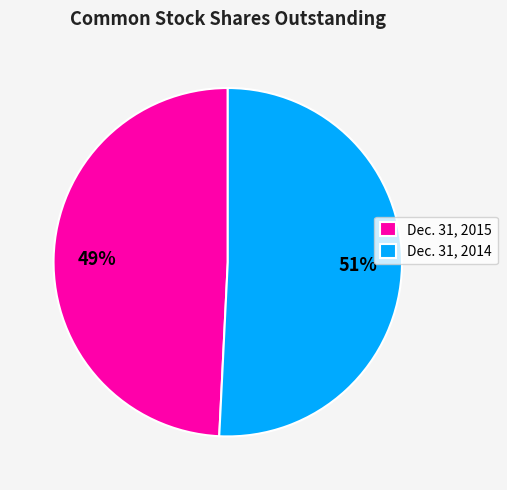

The Dec. 31, 2014 slice represents 51% of the pie. True or false?

True